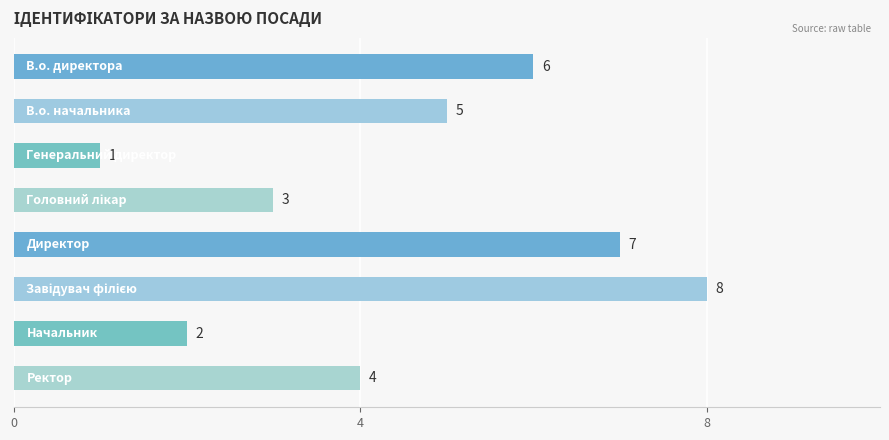

What is the value of the 1st bar from the top?

6